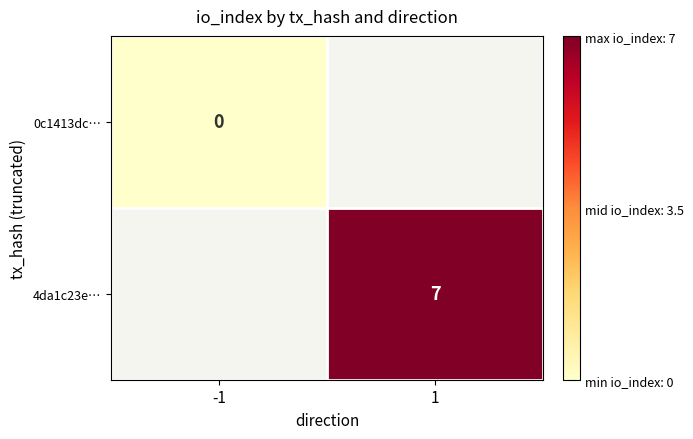

True or false: 4da1c23e… has a value of 4 at 1.

False